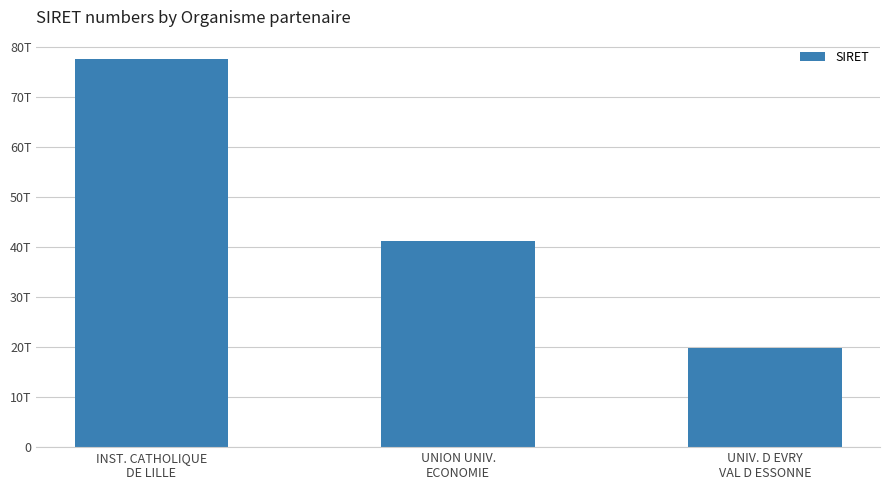

Which has a higher value, UNION UNIV.
ECONOMIE or INST. CATHOLIQUE
DE LILLE?

INST. CATHOLIQUE
DE LILLE